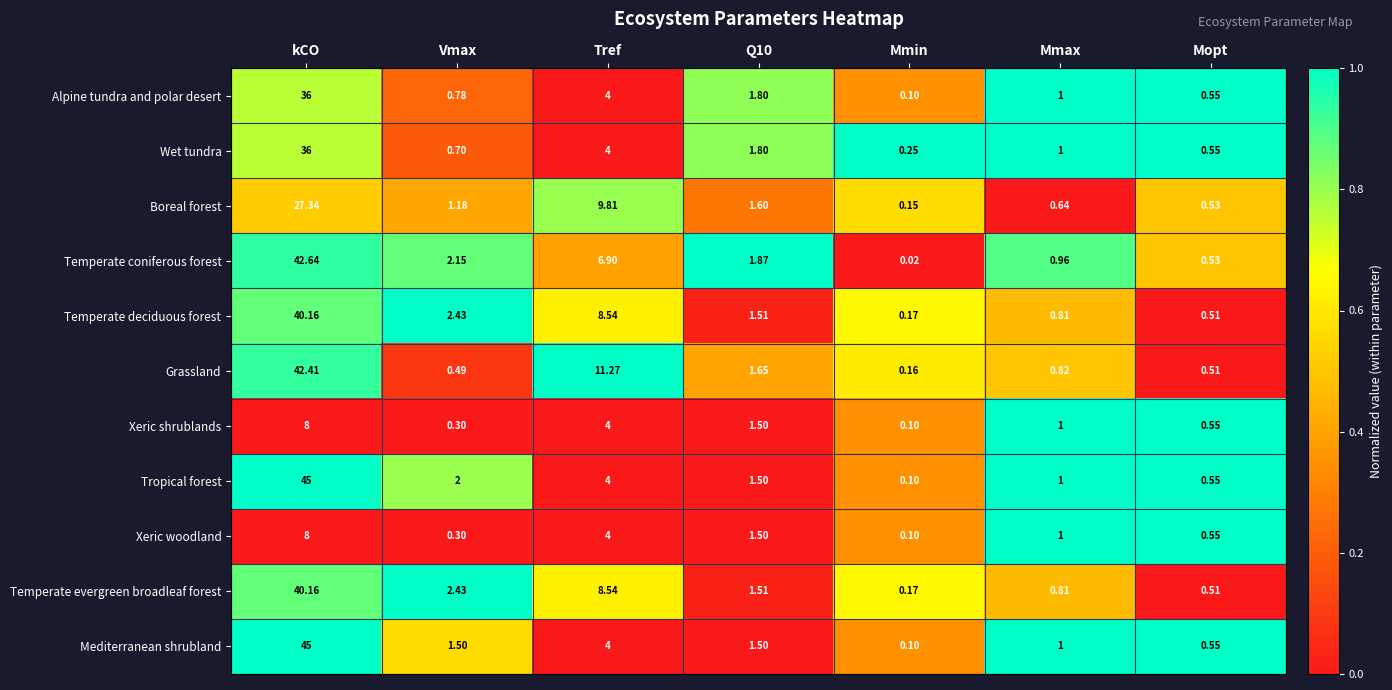

What is the spread (max minus min) of values at kCO?

37.0